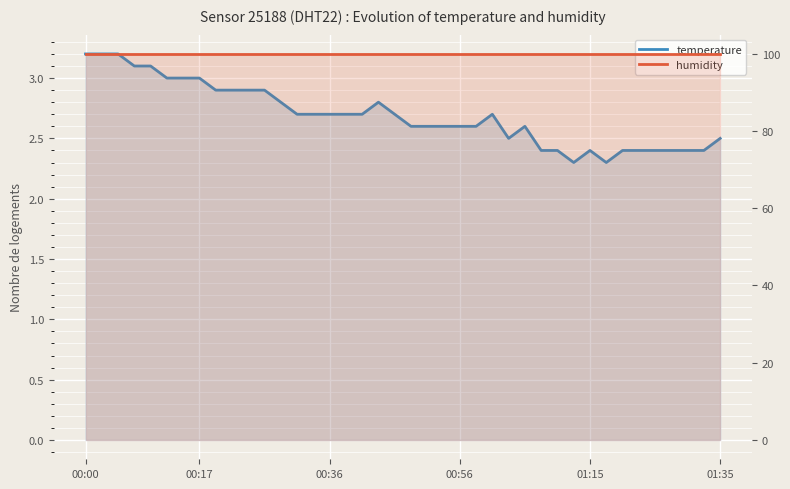

True or false: temperature and humidity intersect in this chart.

False